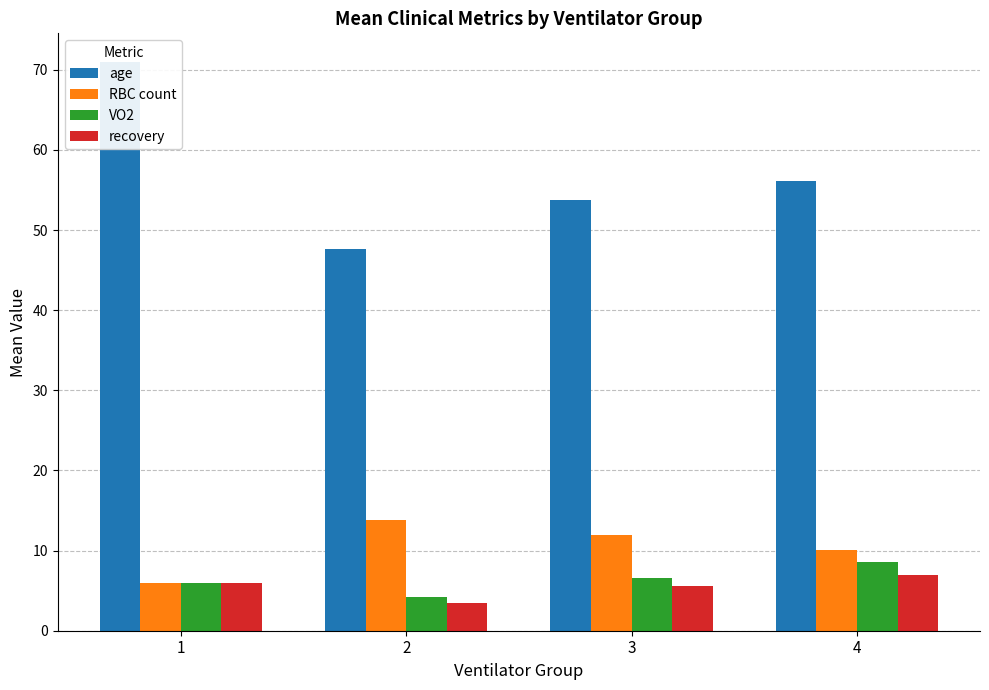

What is the greatest value displayed?

71.0